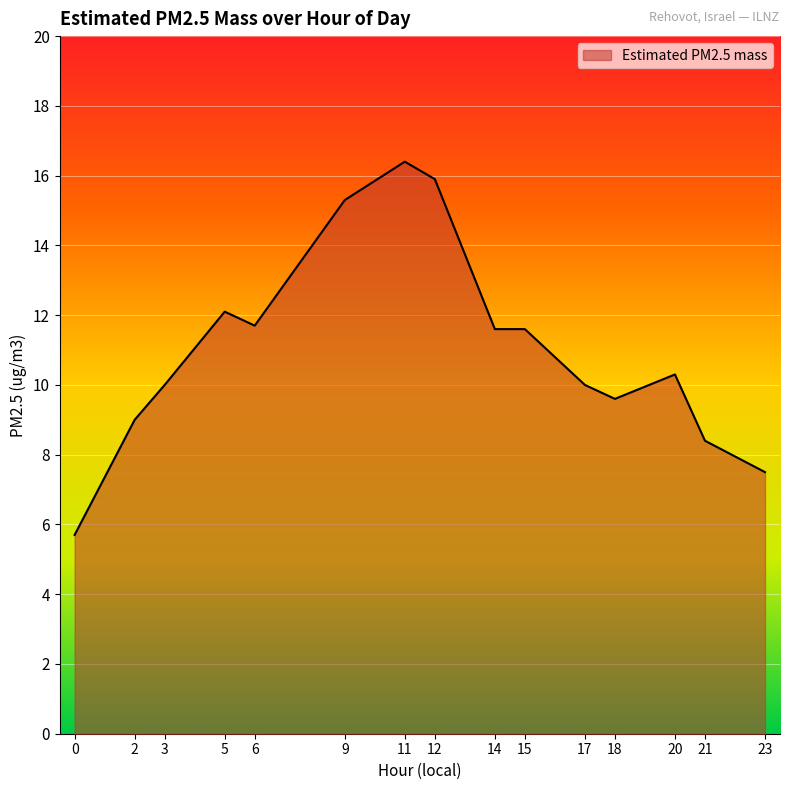

What is the approximate value at 20?

10.3